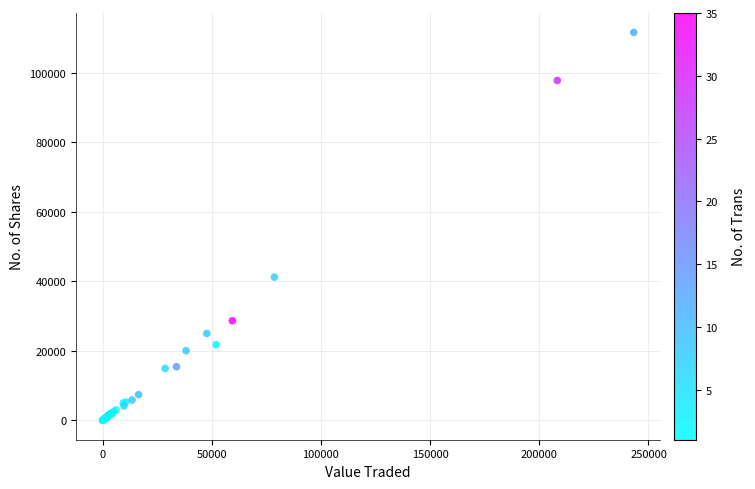

What Y value in the scatter plot is closest to 55779?

41200